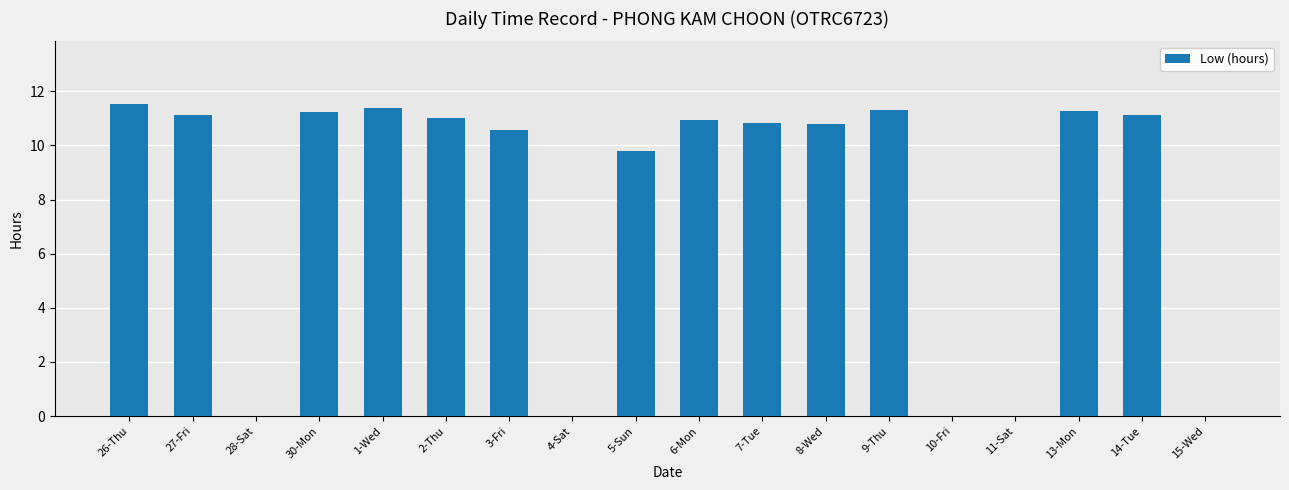

What is the average value?

7.9